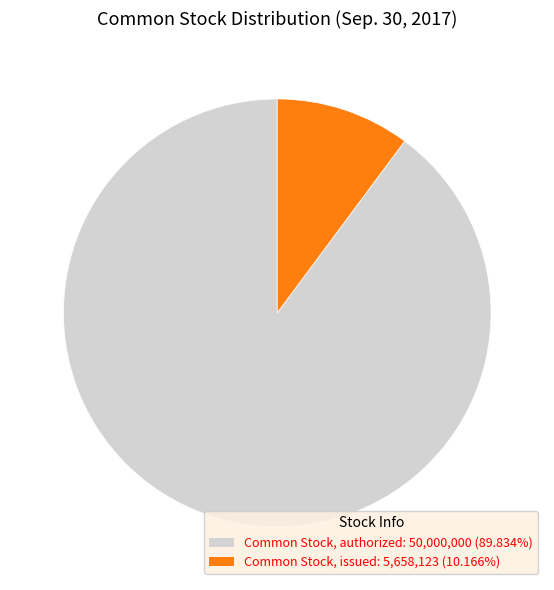

Is there a majority slice in this chart?

Yes